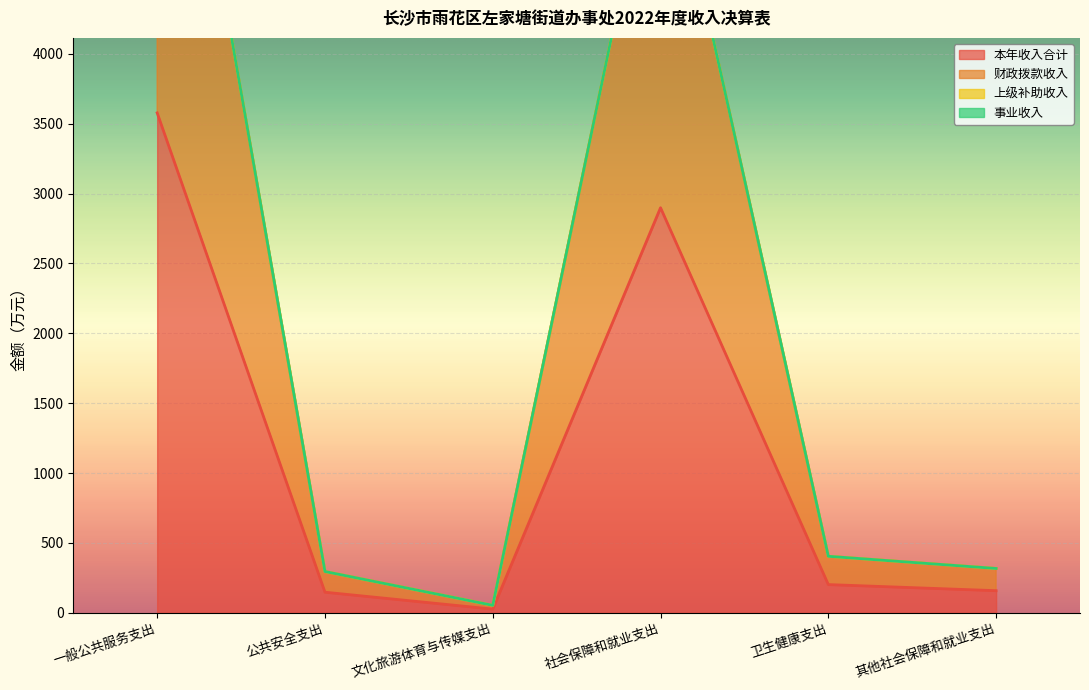

True or false: 本年收入合计 and 财政拨款收入 cross at least once.

False